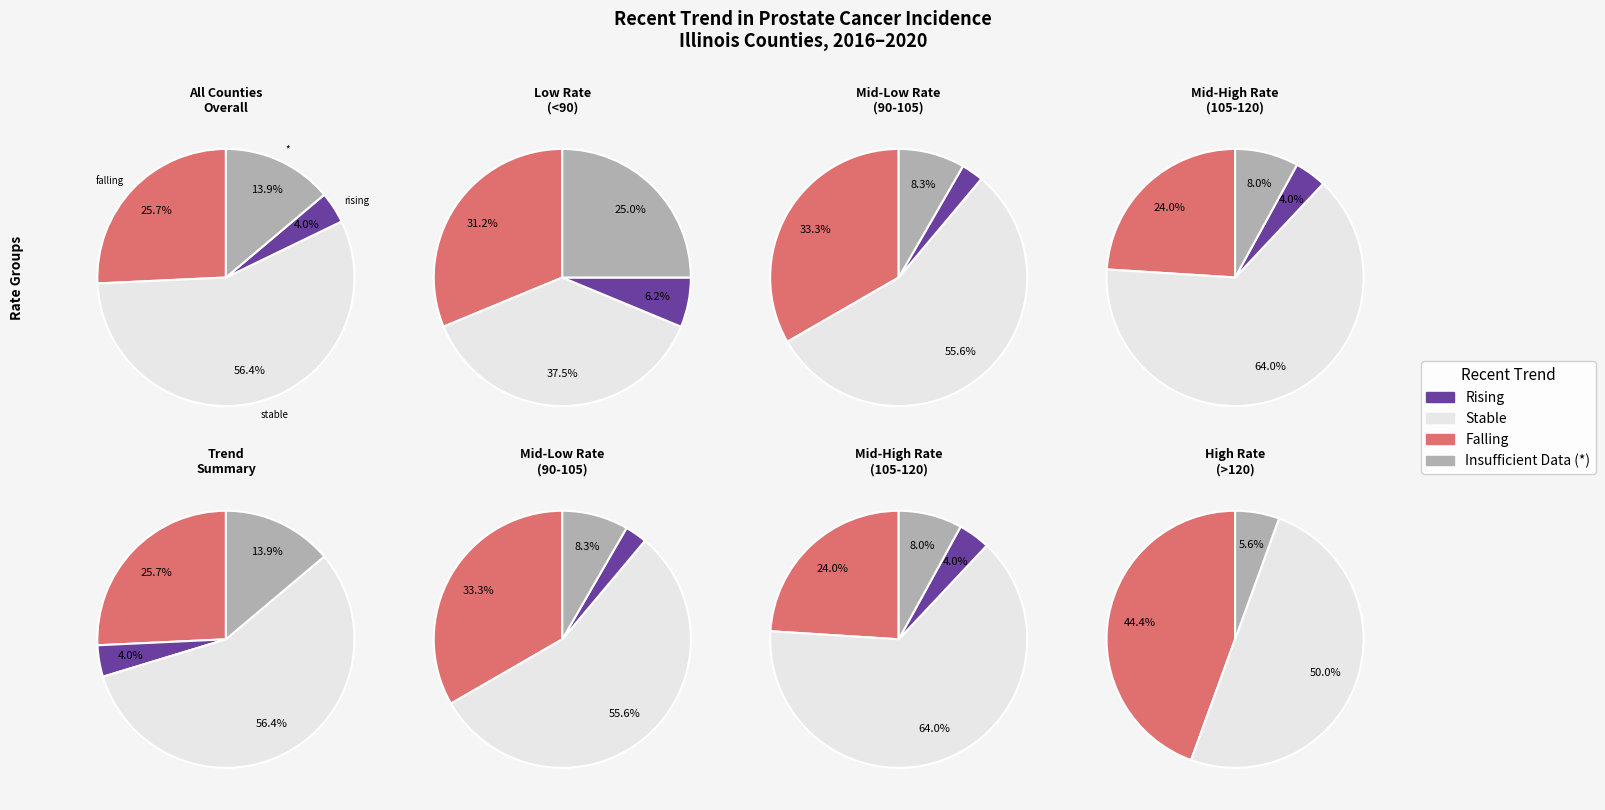

Rank the categories by falling value from lowest to highest.

1, 2, 0